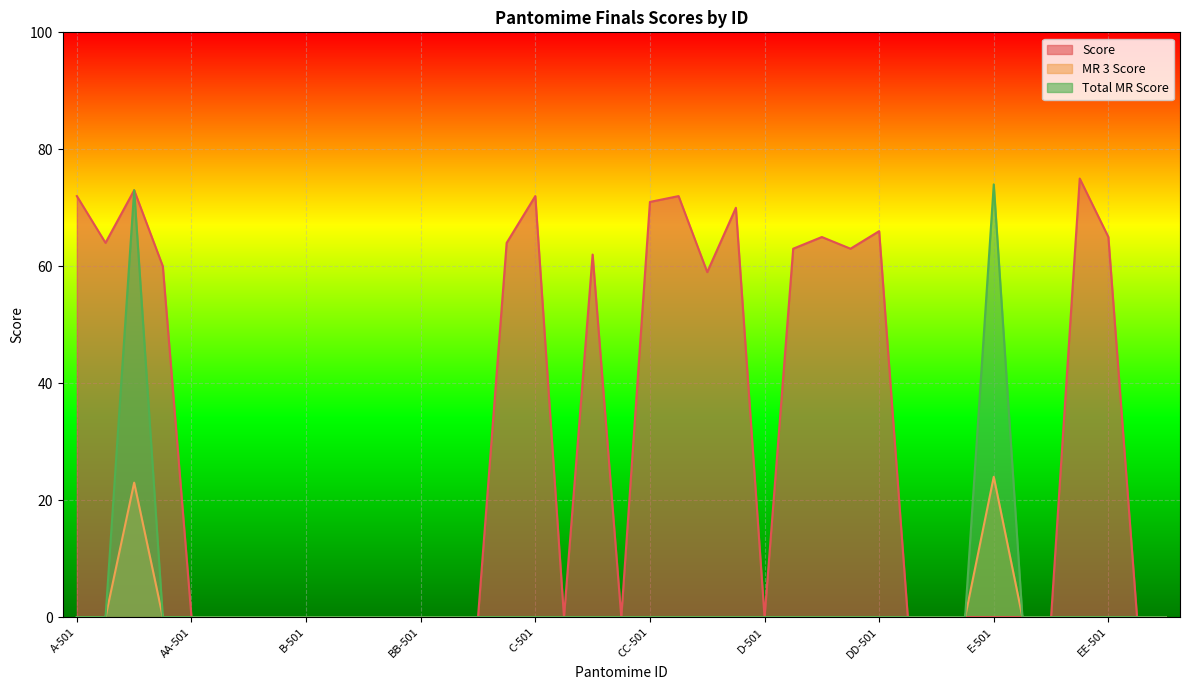

What is the label of the 17th point from the left?

C-501